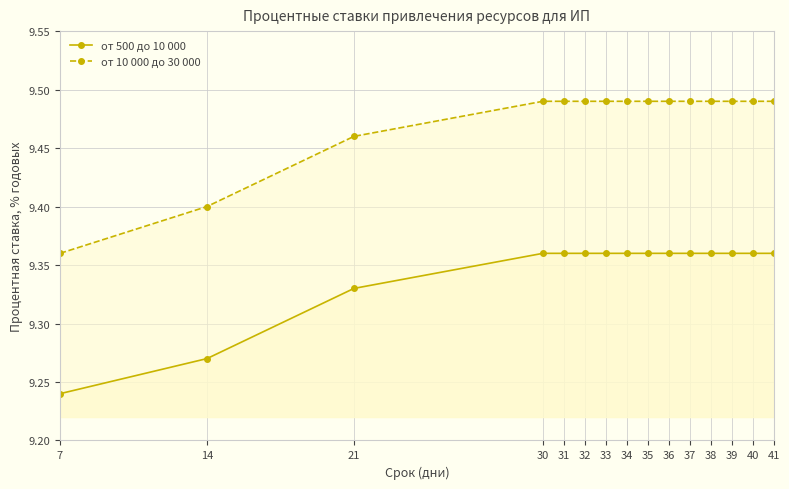

What is the sum of all от 500 до 10 000 values?

140.2